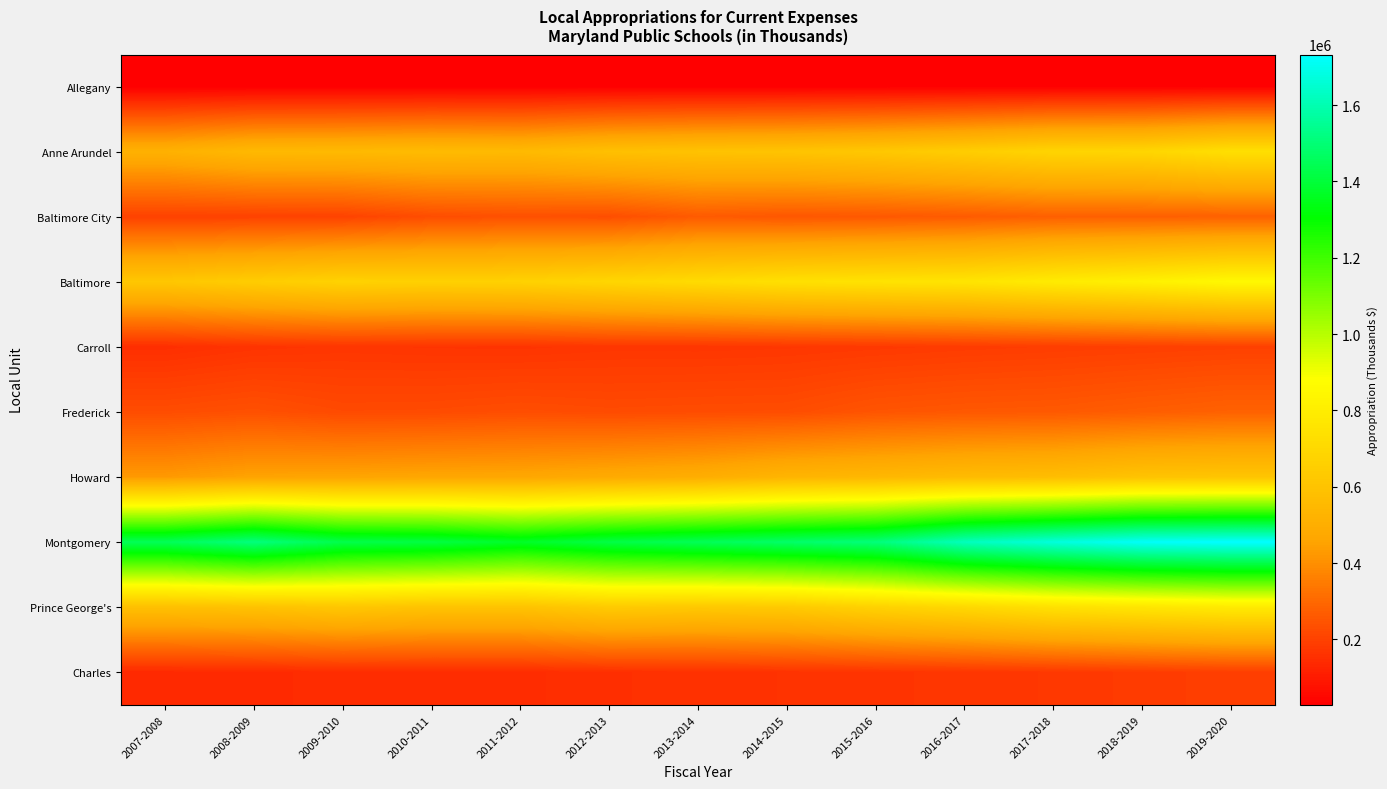

Rank the series by their maximum value, from lowest to highest.

Allegany, Charles, Carroll, Baltimore City, Frederick, Howard, Anne Arundel, Prince George's, Baltimore, Montgomery